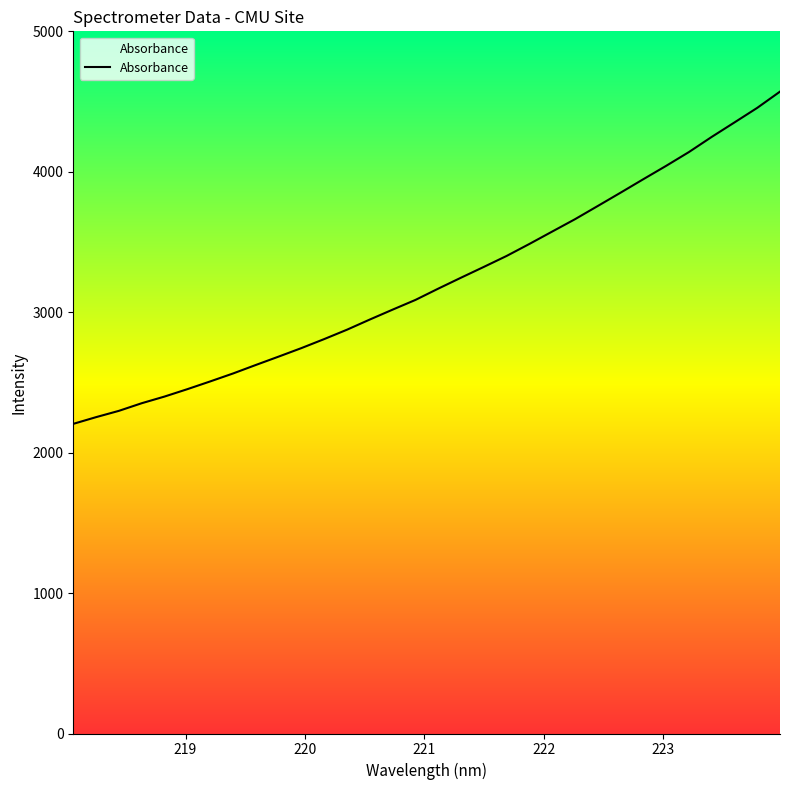

What is the greatest value displayed?

4570.8